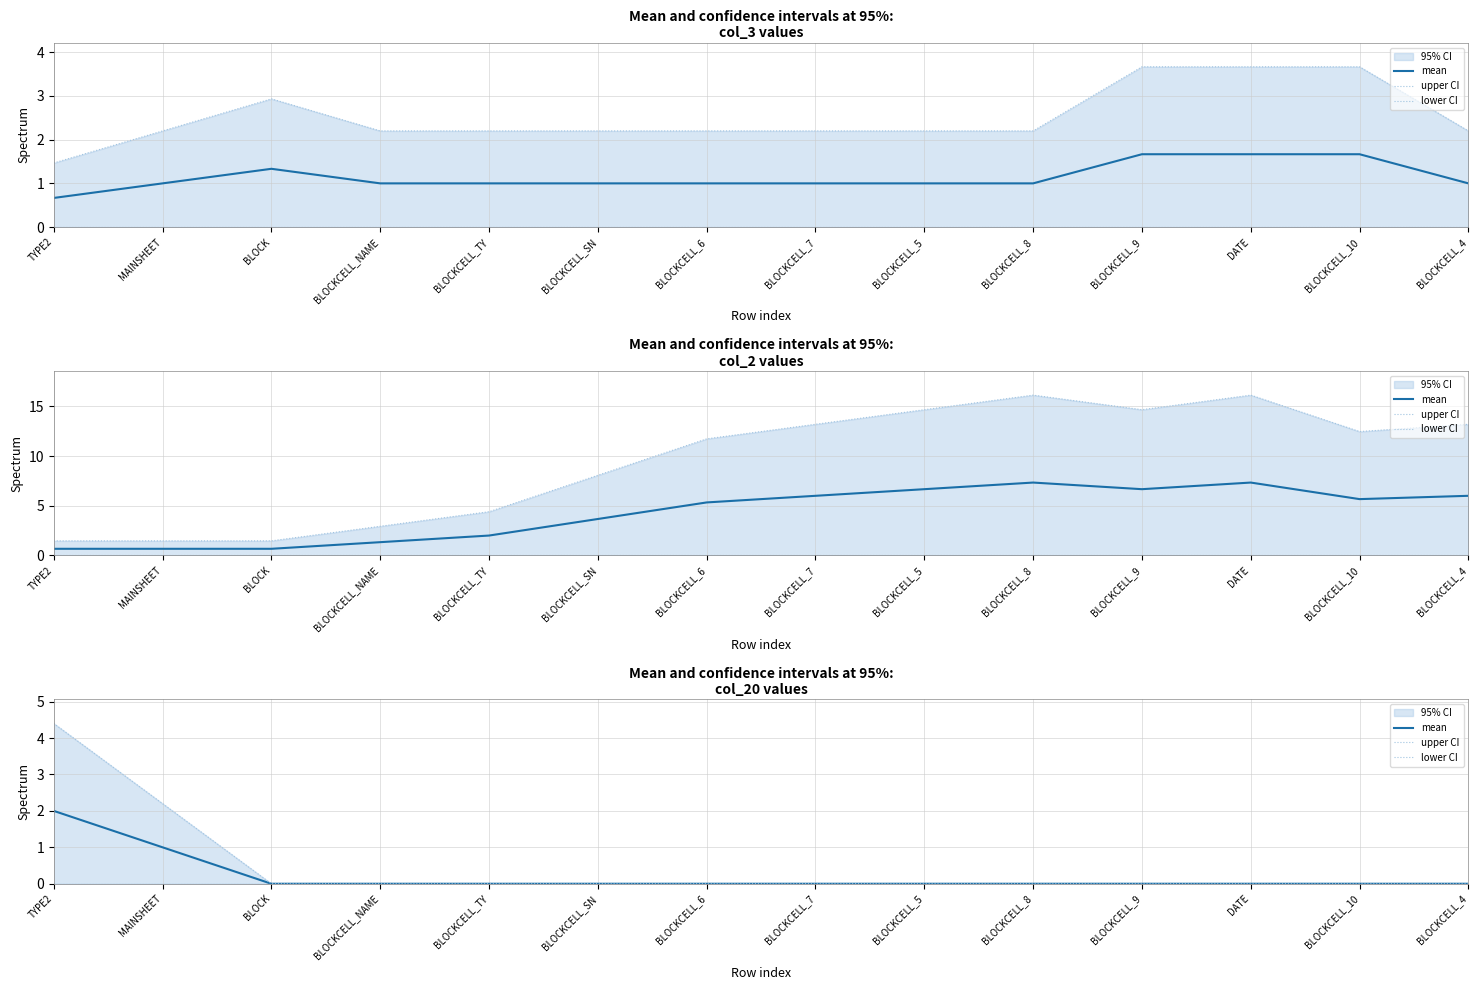

Does the chart display data point markers on the line(s)?

No